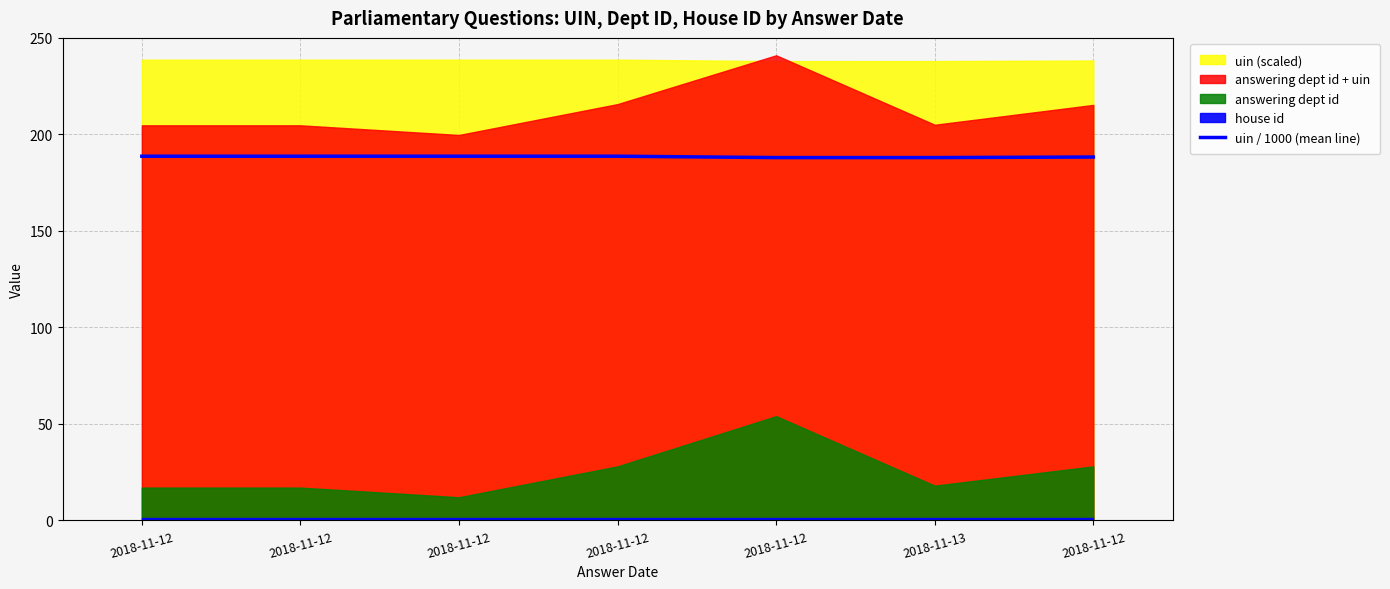

Reading left to right, extract all data points from this chart.

188.7	188.7	188.7	188.7	188.0	188.0	188.3